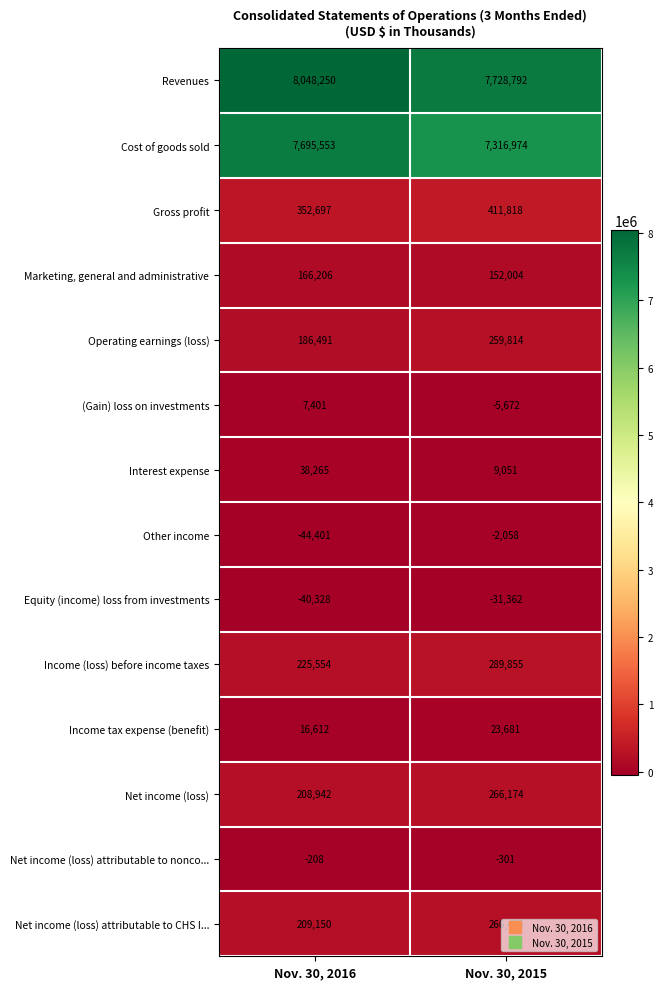

The Net income (loss) series shows 208942 at Nov. 30, 2016. True or false?

True